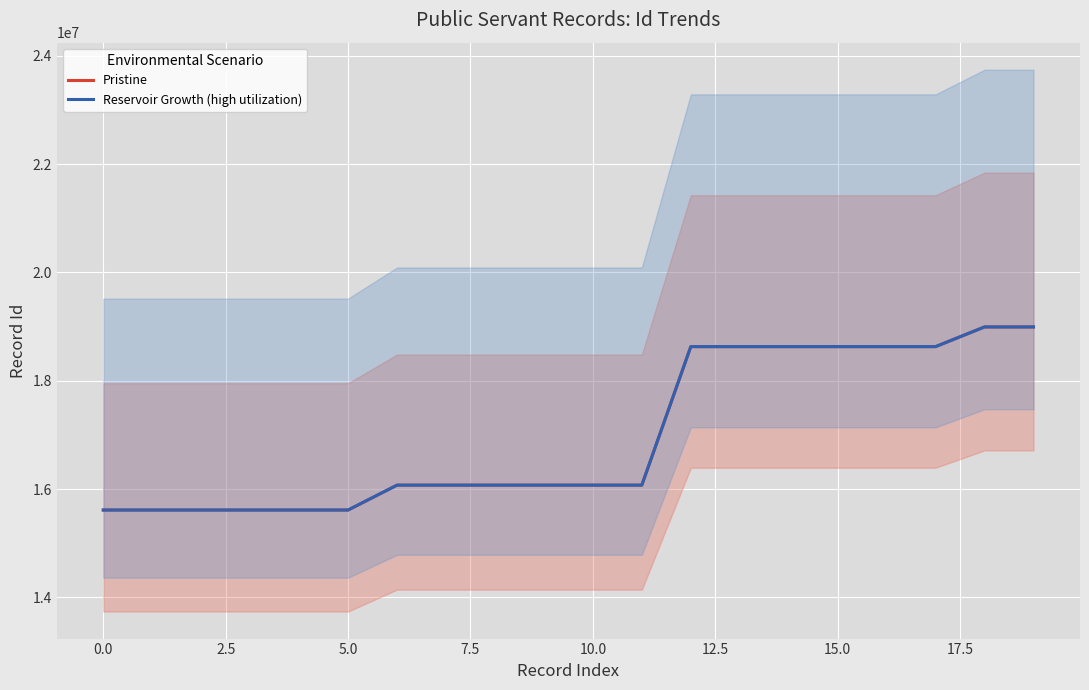

Which series changed the most between 10.0 and 15.0?

Pristine